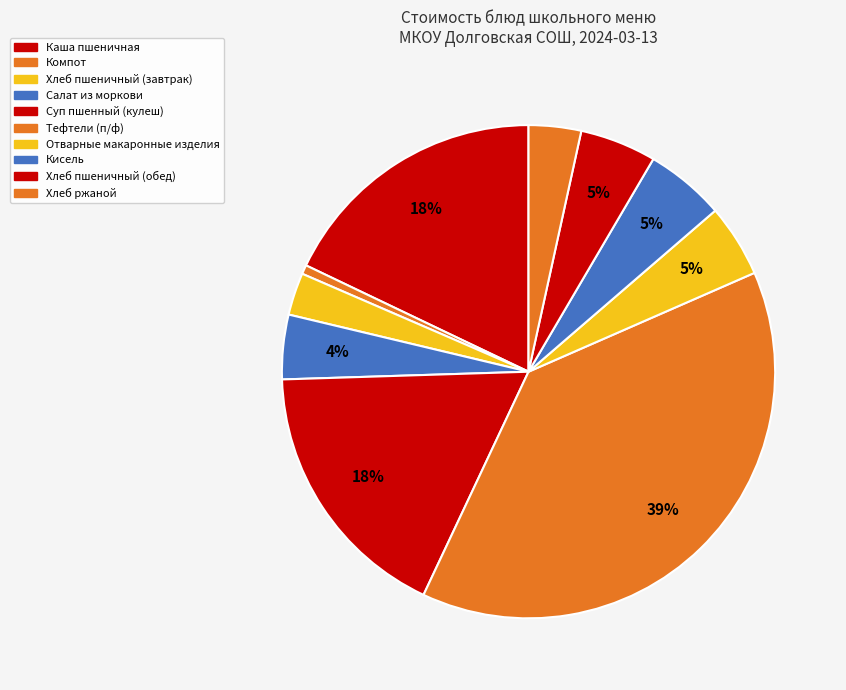

How many slices are in this pie chart?

10